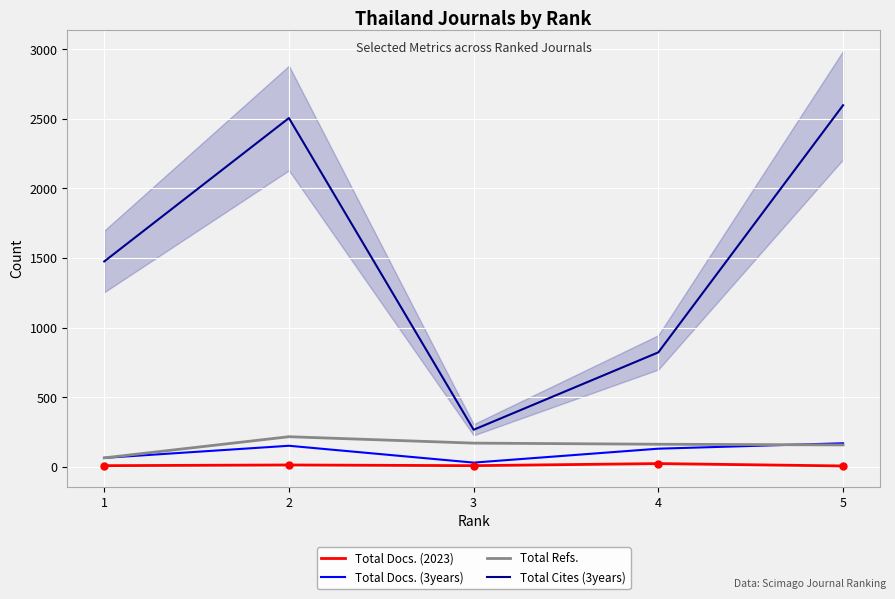

Rank the series by their maximum value, from lowest to highest.

Total Docs. (2023), Total Docs. (3years), Total Refs., Total Cites (3years)